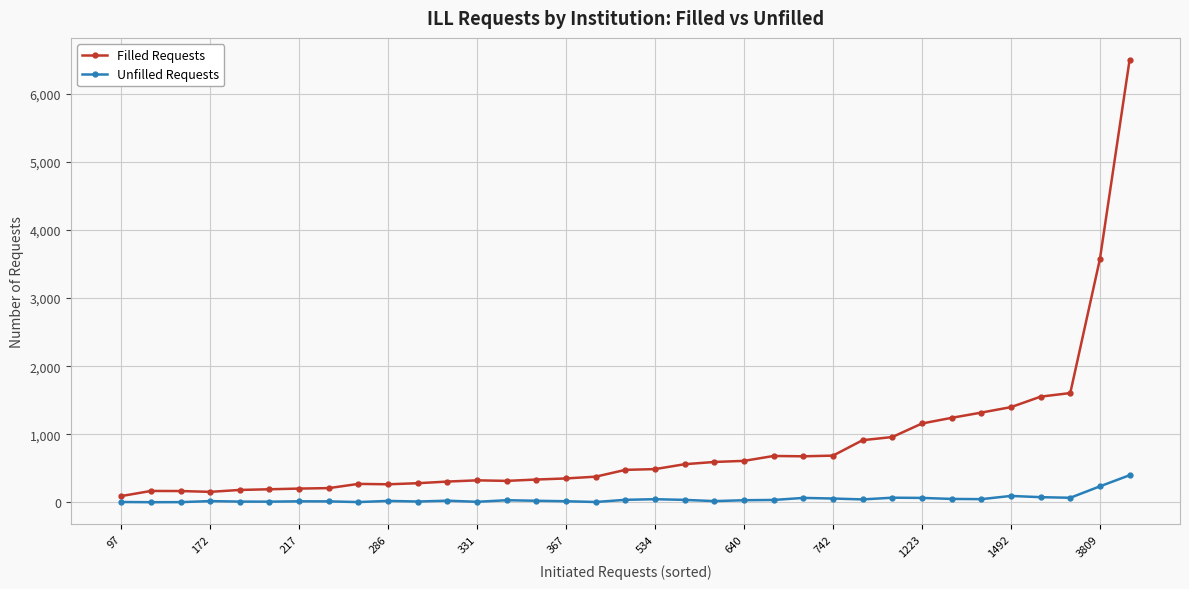

How many data points does each series have?

35